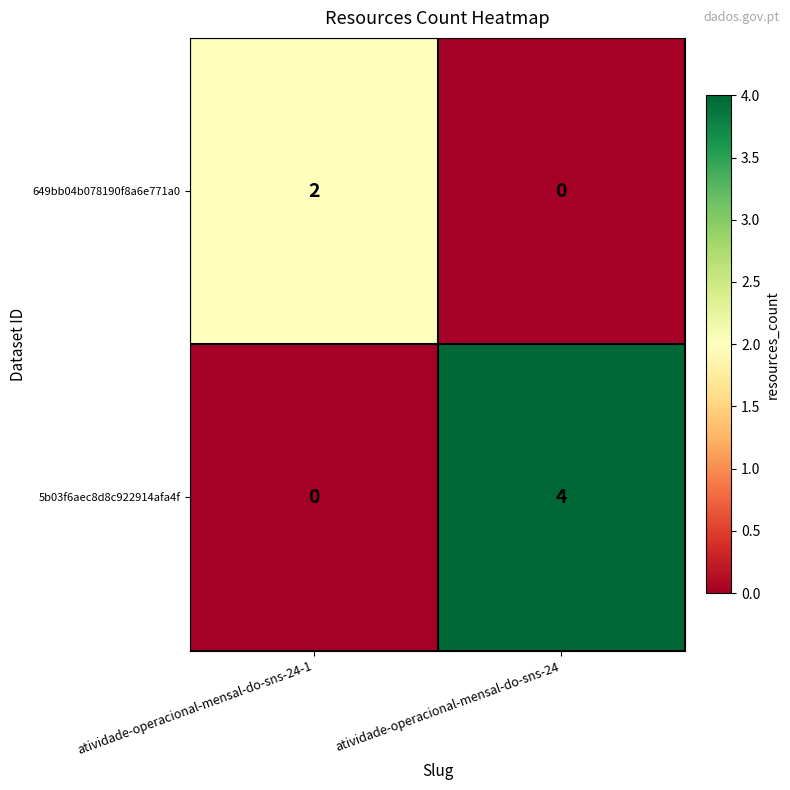

Reading left to right, list all the values displayed in this chart.

649bb04b078190f8a6e771a0: atividade-operacional-mensal-do-sns-24-1=2	atividade-operacional-mensal-do-sns-24=0
5b03f6aec8d8c922914afa4f: atividade-operacional-mensal-do-sns-24-1=0	atividade-operacional-mensal-do-sns-24=4